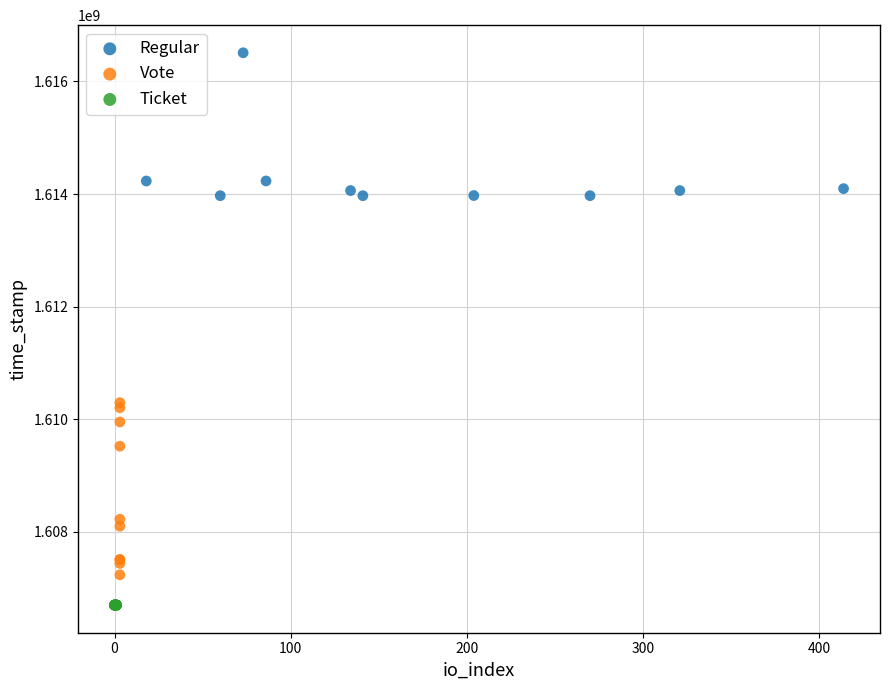

What are all the series names shown in the legend?

Regular, Vote, Ticket